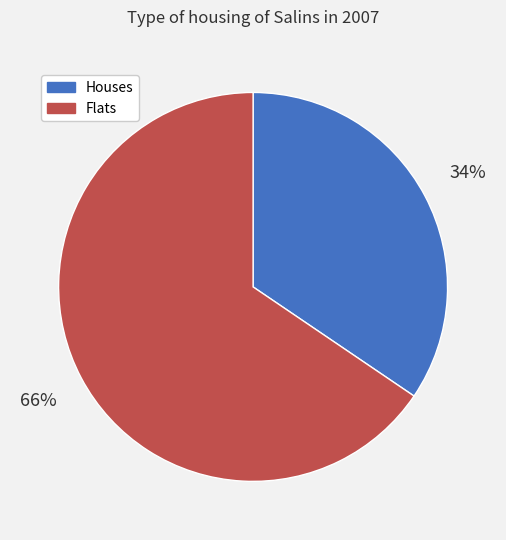

Is the sum of Flats and Houses greater than half?

Yes